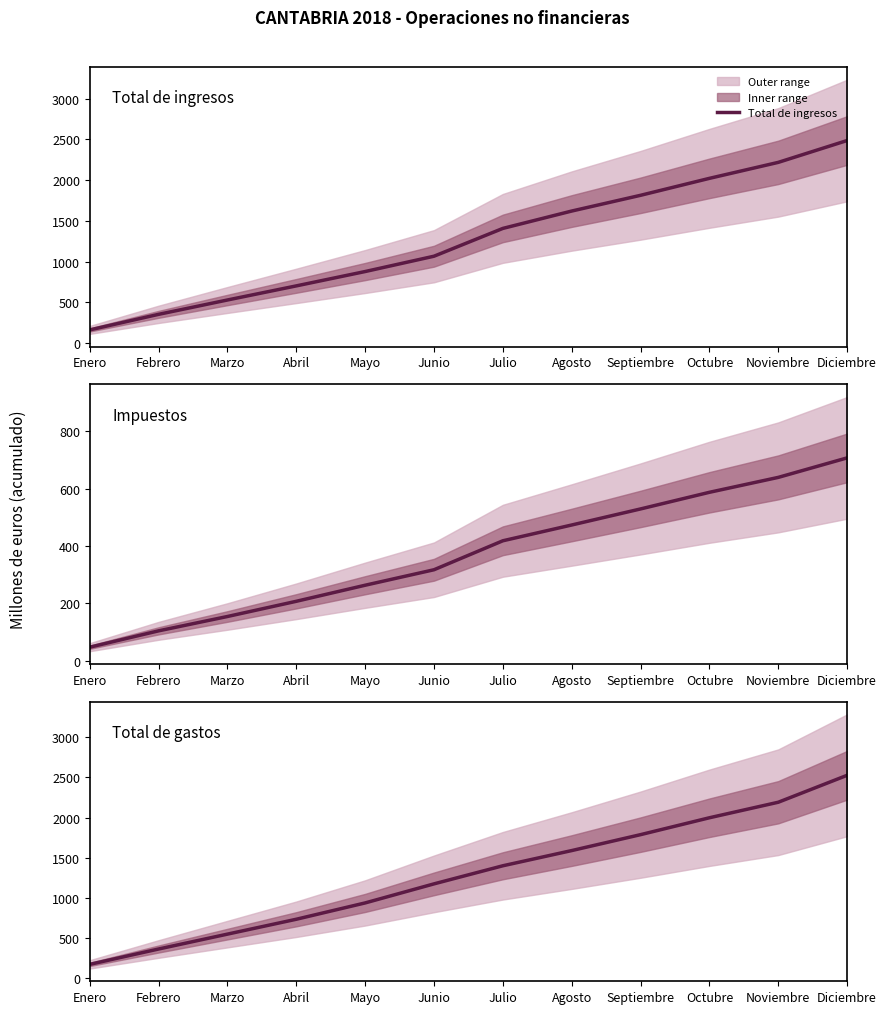

Which series has the widest spread of values?

Total de gastos